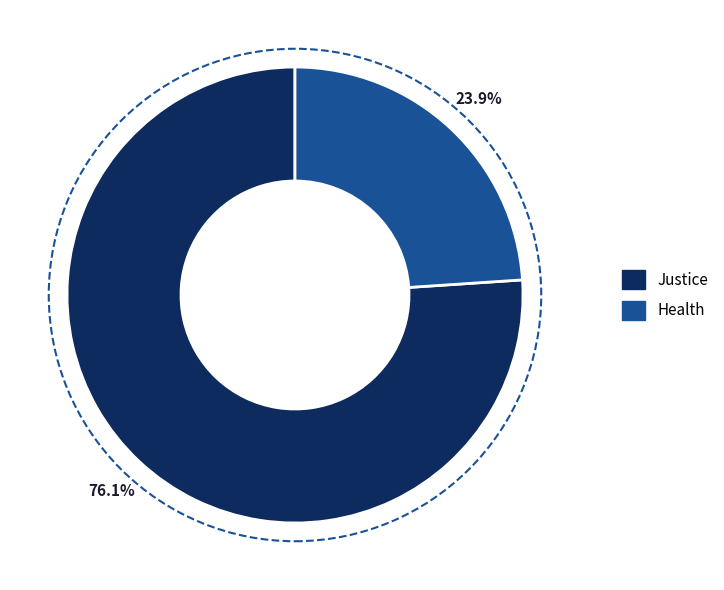

The Health slice represents 35% of the pie. True or false?

False